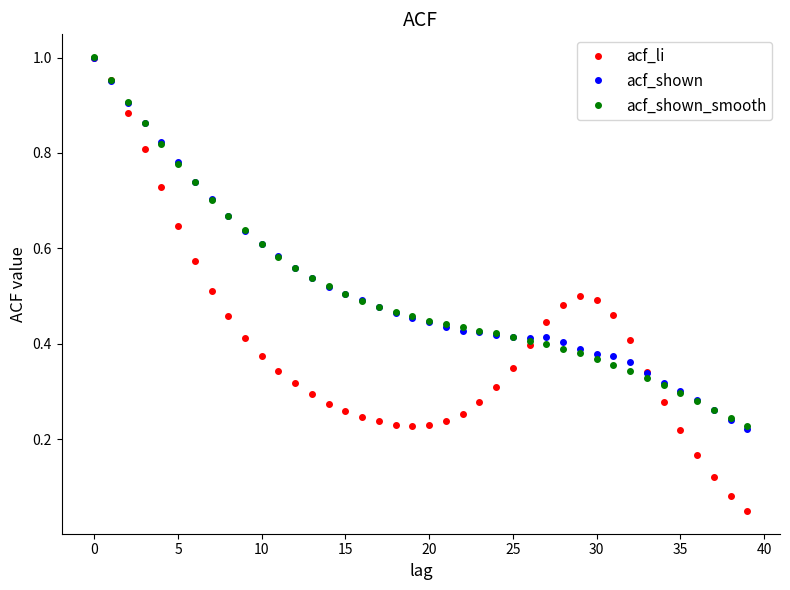

At how many categories does at least one series exceed 0?

40